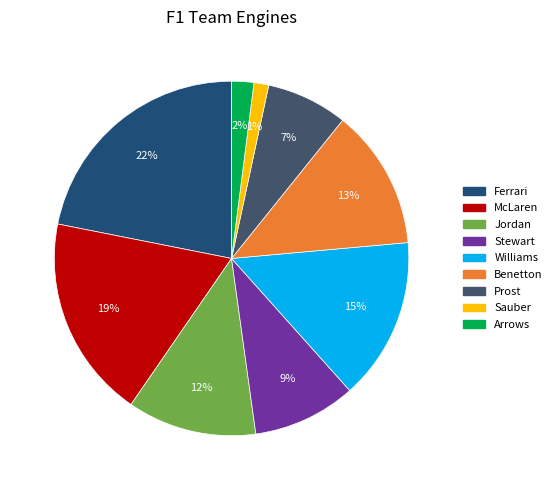

Is it true that Sauber is 1% of the pie?

True